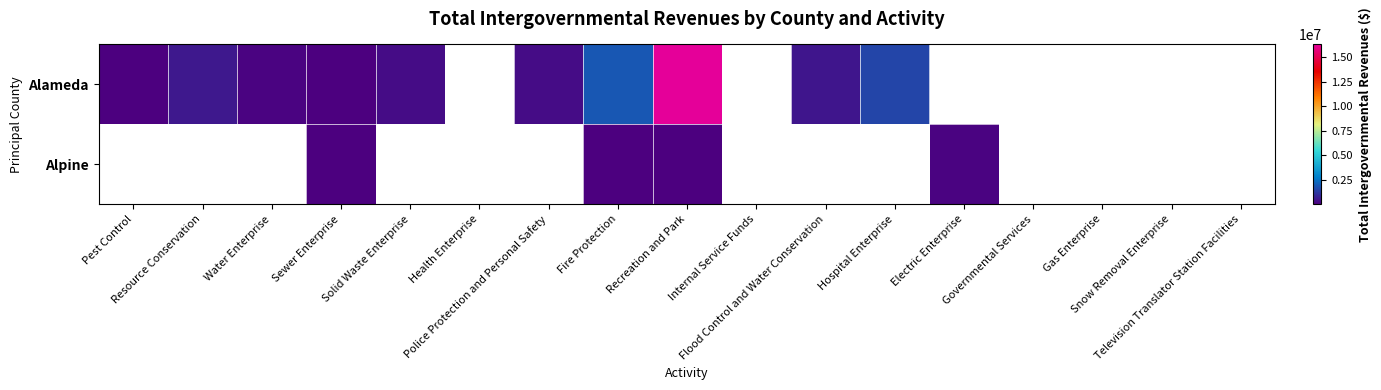

The Alpine series shows 248.0 at Fire Protection. True or false?

False